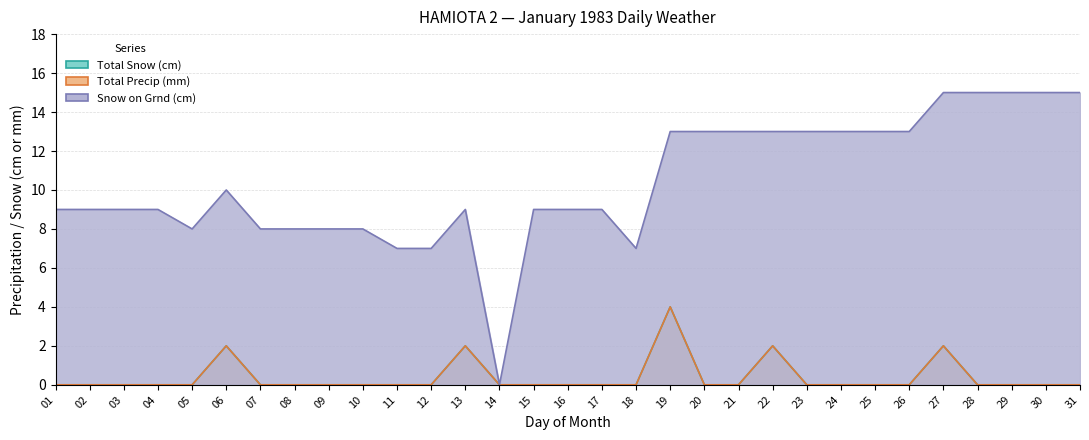

How many values in Total Snow (cm) are above zero?

5